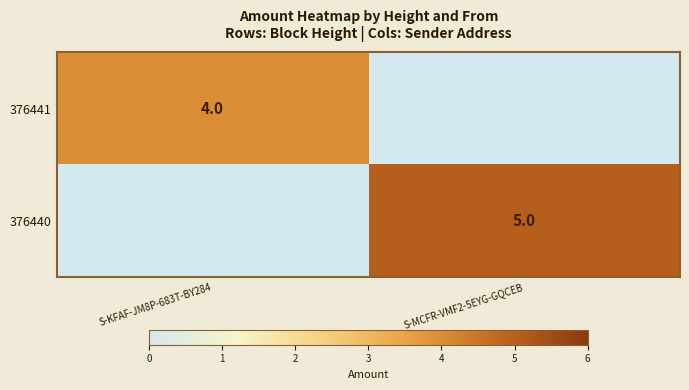

The value of 376441 at S-KFAF-JM8P-683T-BY284 is 4. True or false?

True